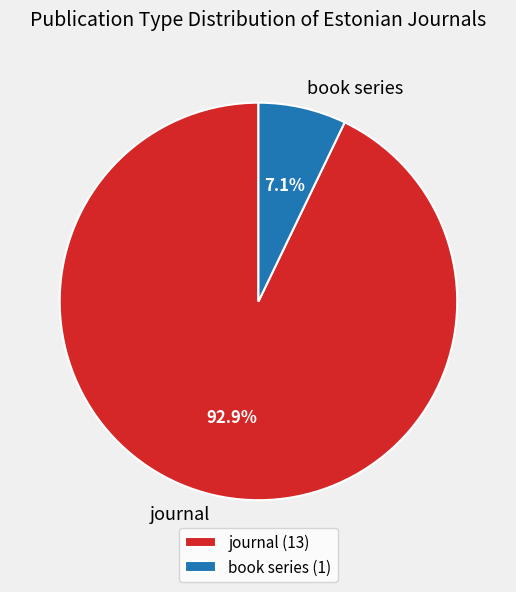

Count the number of slices in the pie.

2